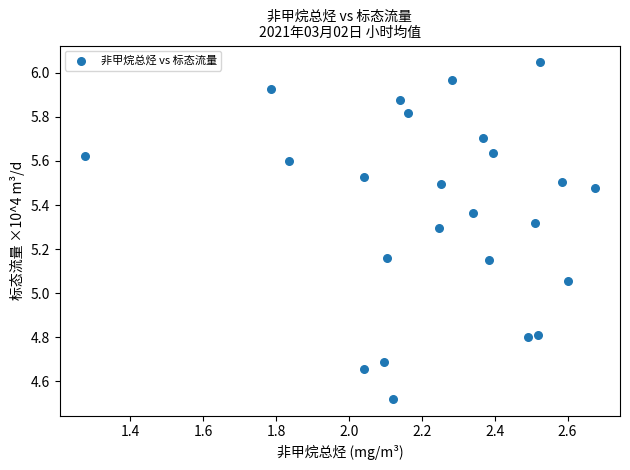

What is the range of X values (max minus min)?

1.4